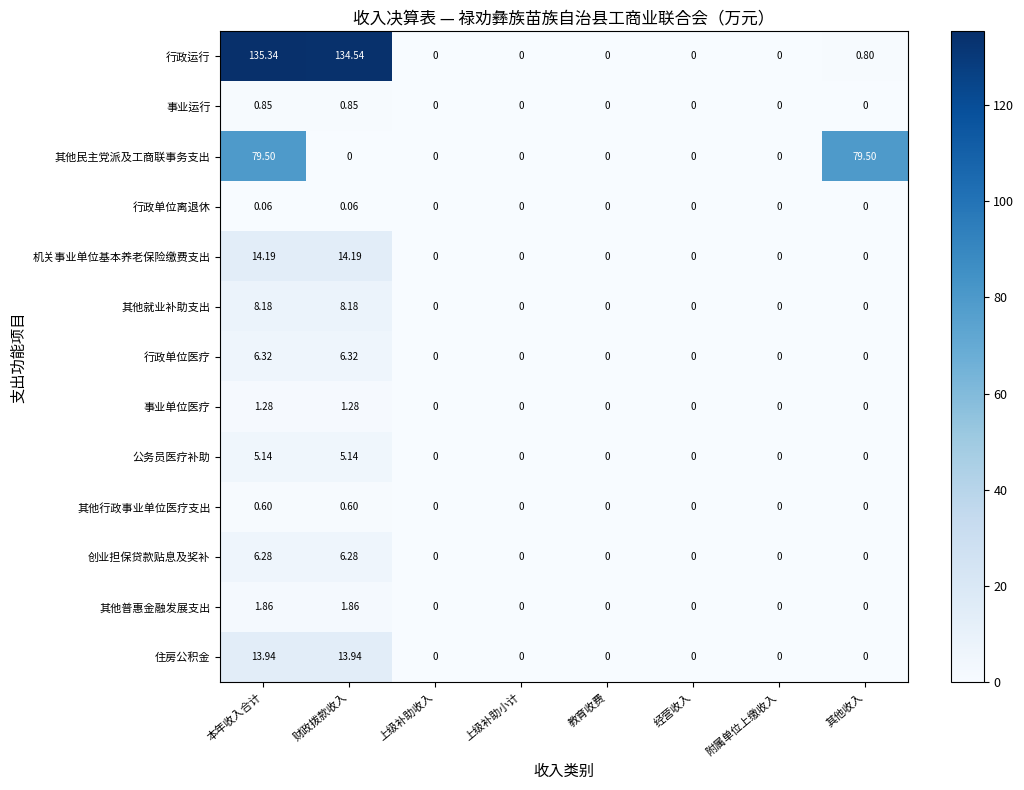

Between 财政拨款收入 and 上级补助收入, which series saw the biggest shift?

行政运行